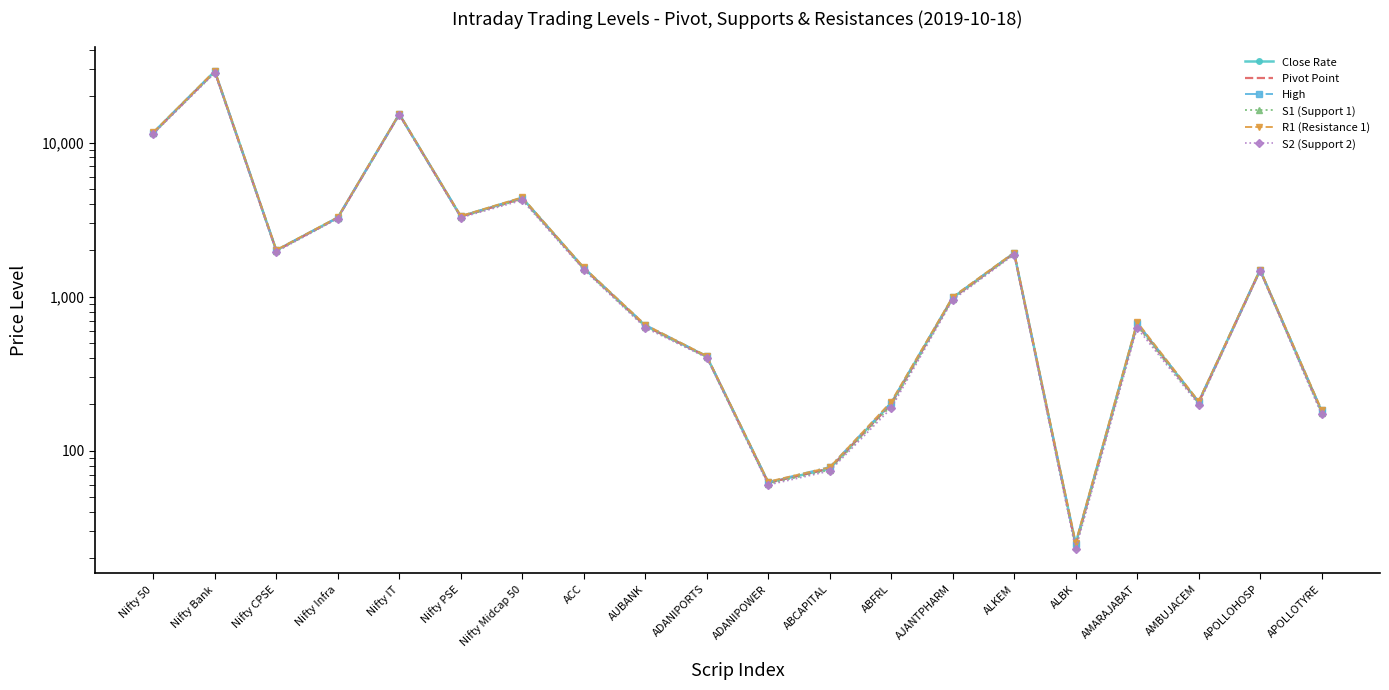

Reading right to left, transcribe all the data shown in this chart.

Close Rate: APOLLOTYRE=181.0	APOLLOHOSP=1487.3	AMBUJACEM=206.9	AMARAJABAT=670.1	ALBK=24.8	ALKEM=1918.8	AJANTPHARM=984.1	ABFRL=203.5	ABCAPITAL=76.4	ADANIPOWER=62.2	ADANIPORTS=409.1	AUBANK=647.9	ACC=1535.1	Nifty Midcap 50=4368.1	Nifty PSE=3318.9	Nifty IT=15281.9	Nifty Infra=3257.9	Nifty CPSE=1997.5	Nifty Bank=28989.5	Nifty 50=11586.4
Pivot Point: APOLLOTYRE=179.5	APOLLOHOSP=1483.7	AMBUJACEM=205.7	AMARAJABAT=661.0	ALBK=24.4	ALKEM=1912.2	AJANTPHARM=979.0	ABFRL=200.6	ABCAPITAL=76.8	ADANIPOWER=61.9	ADANIPORTS=408.3	AUBANK=647.2	ACC=1527.1	Nifty Midcap 50=4335.3	Nifty PSE=3305.6	Nifty IT=15252.0	Nifty Infra=3248.0	Nifty CPSE=1989.4	Nifty Bank=28842.2	Nifty 50=11541.7
High: APOLLOTYRE=182.5	APOLLOHOSP=1493.0	AMBUJACEM=208.2	AMARAJABAT=674.0	ALBK=25.0	ALKEM=1926.8	AJANTPHARM=990.0	ABFRL=205.0	ABCAPITAL=78.4	ADANIPOWER=62.6	ADANIPORTS=411.2	AUBANK=656.0	ACC=1538.9	Nifty Midcap 50=4376.6	Nifty PSE=3322.9	Nifty IT=15313.9	Nifty Infra=3260.9	Nifty CPSE=2000.7	Nifty Bank=29049.0	Nifty 50=11599.1
S1 (Support 1): APOLLOTYRE=176.6	APOLLOHOSP=1474.3	AMBUJACEM=203.2	AMARAJABAT=647.9	ALBK=23.8	ALKEM=1897.7	AJANTPHARM=968.0	ABFRL=196.2	ABCAPITAL=75.1	ADANIPOWER=61.1	ADANIPORTS=405.4	AUBANK=638.4	ACC=1515.2	Nifty Midcap 50=4294.0	Nifty PSE=3288.2	Nifty IT=15190.1	Nifty Infra=3235.1	Nifty CPSE=1978.1	Nifty Bank=28635.2	Nifty 50=11484.3
R1 (Resistance 1): APOLLOTYRE=184.0	APOLLOHOSP=1496.7	AMBUJACEM=209.4	AMARAJABAT=683.1	ALBK=25.4	ALKEM=1933.4	AJANTPHARM=995.2	ABFRL=207.9	ABCAPITAL=78.0	ADANIPOWER=63.0	ADANIPORTS=412.0	AUBANK=656.7	ACC=1546.9	Nifty Midcap 50=4409.3	Nifty PSE=3336.2	Nifty IT=15343.8	Nifty Infra=3270.8	Nifty CPSE=2008.9	Nifty Bank=29196.3	Nifty 50=11643.8
S2 (Support 2): APOLLOTYRE=172.1	APOLLOHOSP=1461.3	AMBUJACEM=199.6	AMARAJABAT=625.7	ALBK=22.9	ALKEM=1876.5	AJANTPHARM=951.8	ABFRL=188.9	ABCAPITAL=73.9	ADANIPOWER=60.0	ADANIPORTS=401.7	AUBANK=628.9	ACC=1495.4	Nifty Midcap 50=4220.0	Nifty PSE=3257.5	Nifty IT=15098.3	Nifty Infra=3212.3	Nifty CPSE=1958.6	Nifty Bank=28281.0	Nifty 50=11382.2